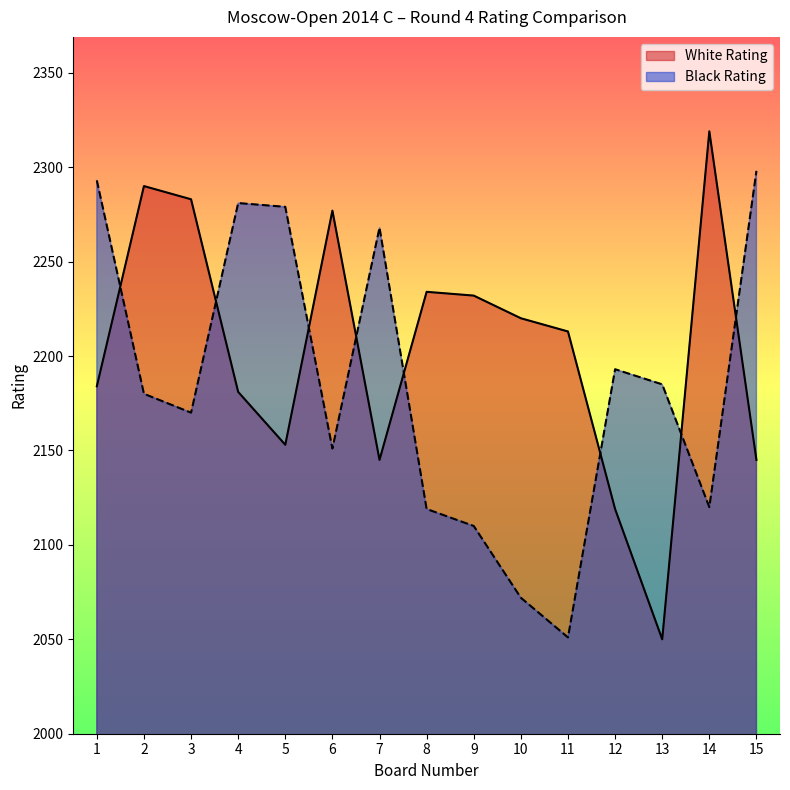

Which series has the widest spread of values?

White Rating